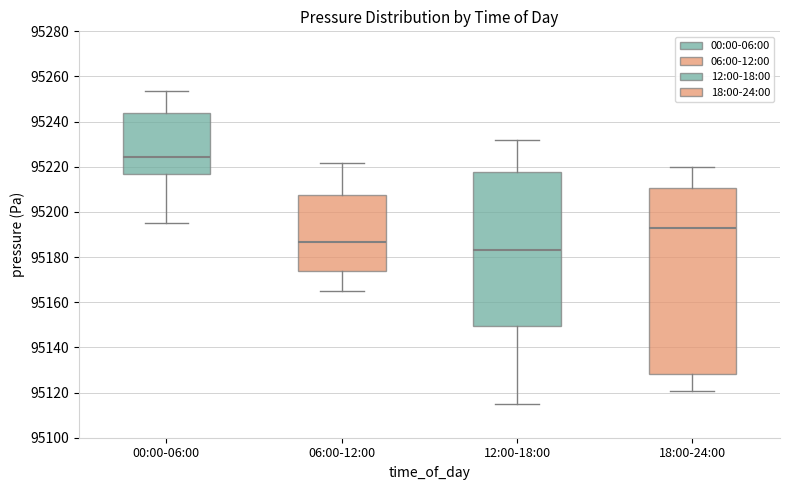

Which box's median line is the lowest?

12:00-18:00